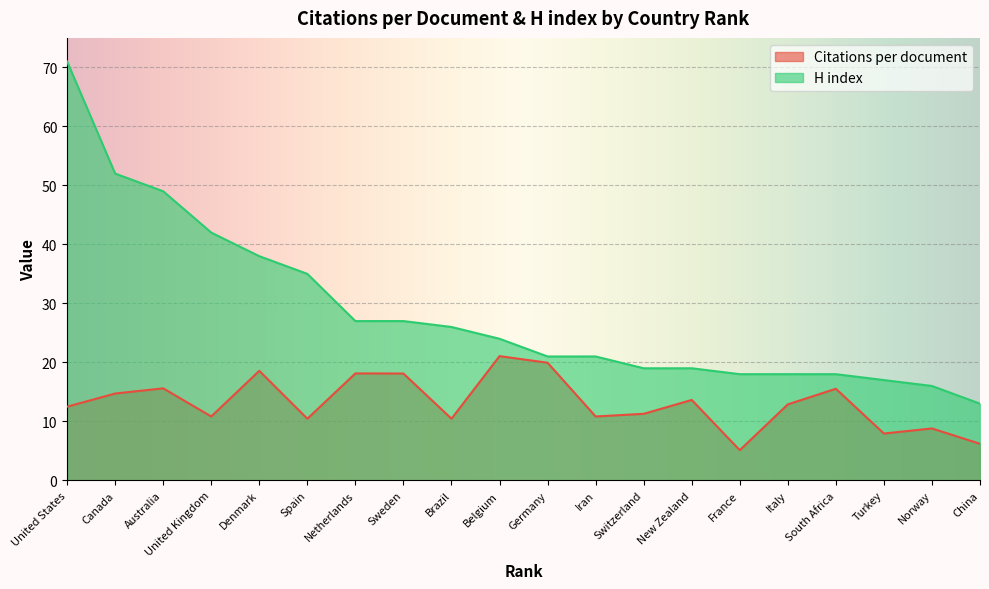

Count the number of categories in the chart.

20